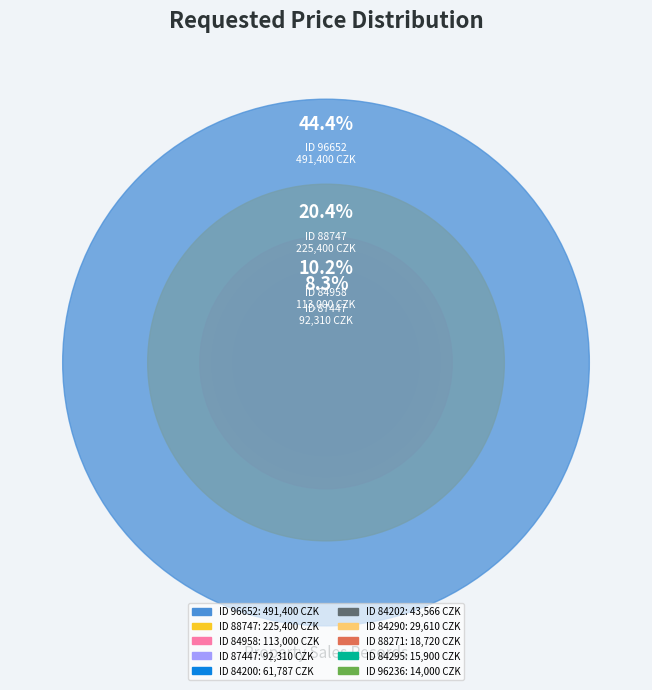

Is it true that 96652 is 44% of the pie?

True